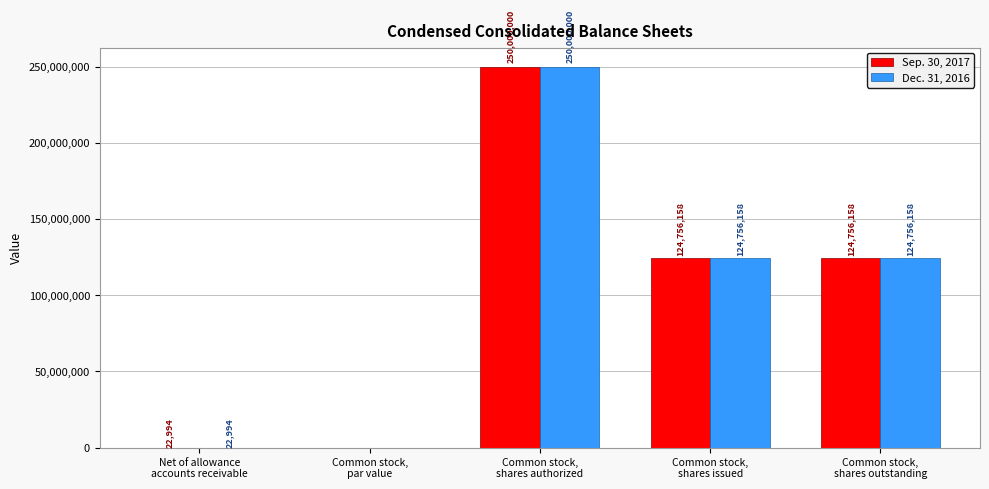

What is the sum of all Dec. 31, 2016 values?

499535310.0